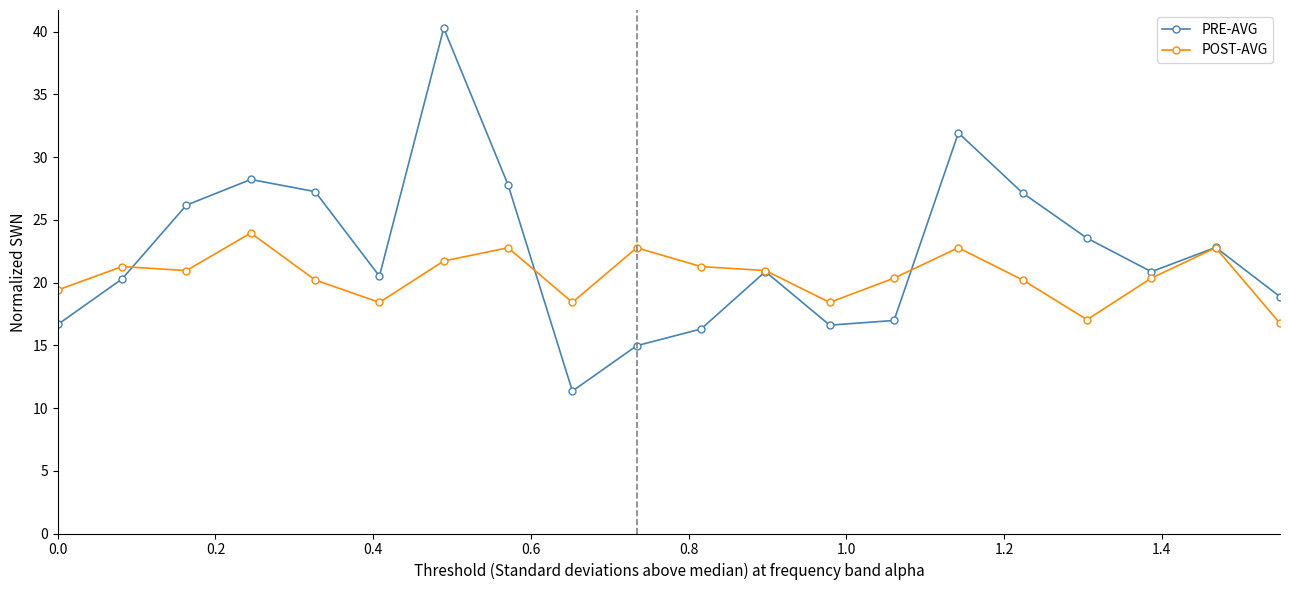

What is the minimum value for POST-AVG?

16.8